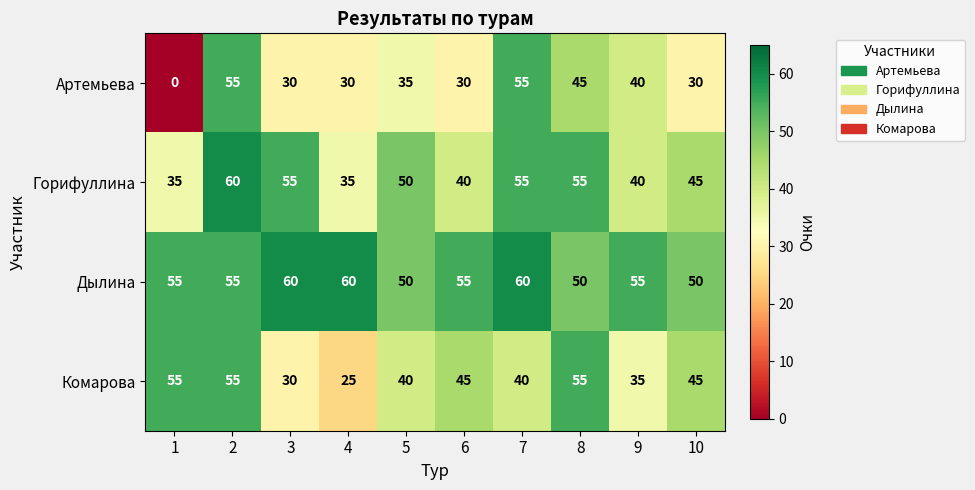

What is the total value across all series at 7?

210